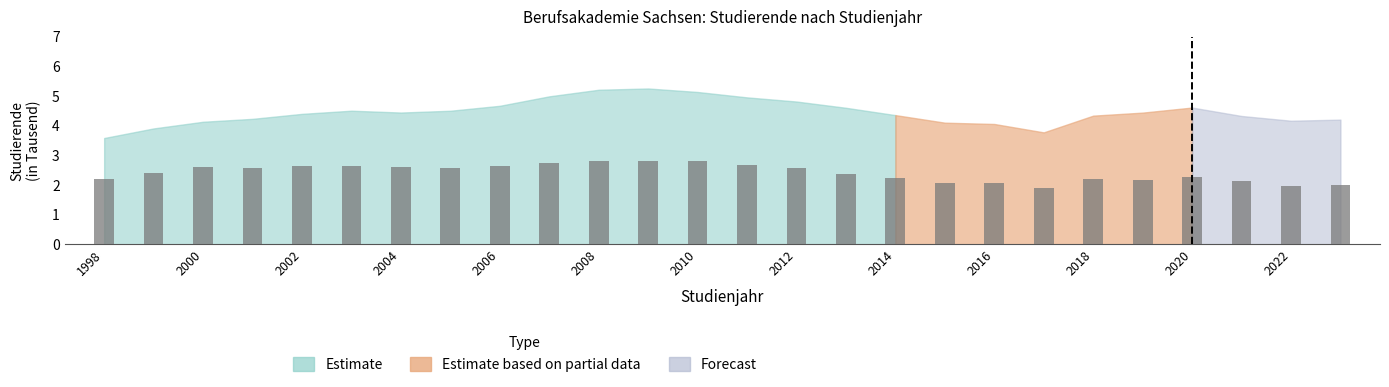

What is the value of the 13th bar from the left?

2.8